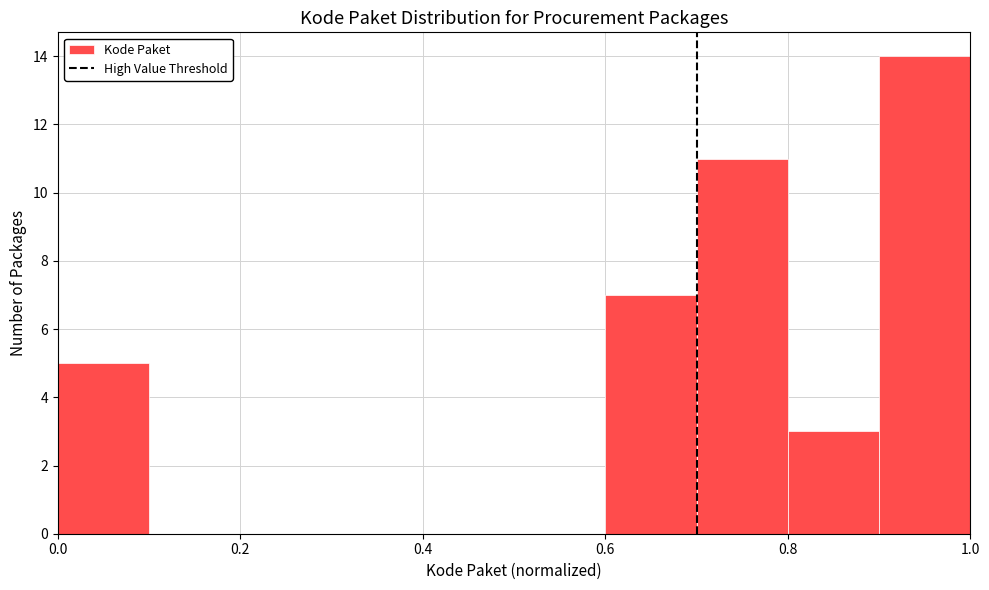

Reading left to right, transcribe this chart: for each bar, give the range it covers on the x-axis and its height. The values are not printed on the chart, so give them approximately, as read against the axis.

0.0 to 0.1: 5
0.1 to 0.2: 0
0.2 to 0.3: 0
0.3 to 0.4: 0
0.4 to 0.5: 0
0.5 to 0.6: 0
0.6 to 0.7: 7
0.7 to 0.8: 11
0.8 to 0.9: 3
0.9 to 1.0: 14